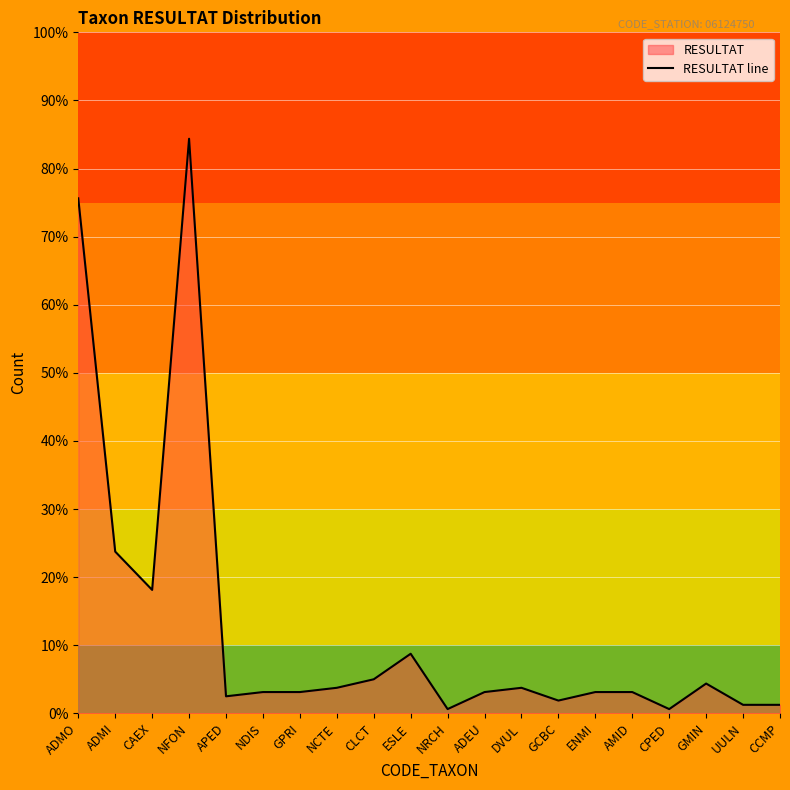

Between ADMI and GPRI, which is larger?

ADMI